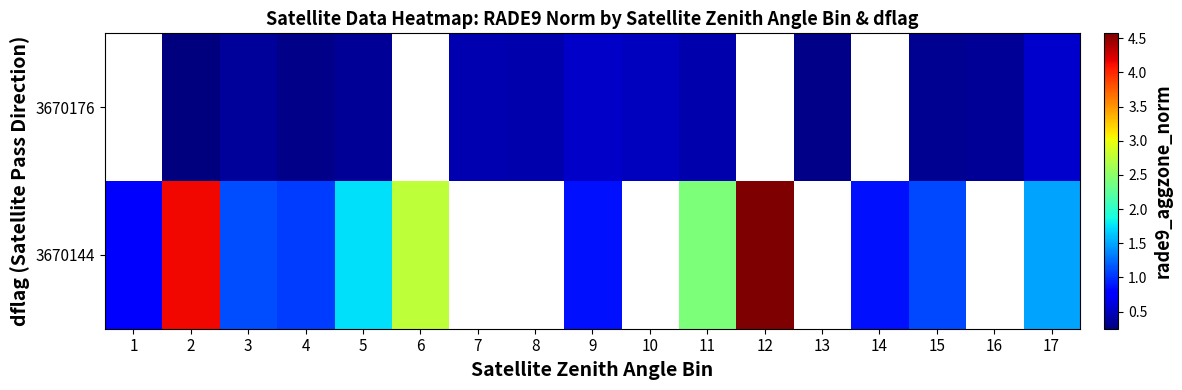

At which label does 3670144 reach its minimum?

1